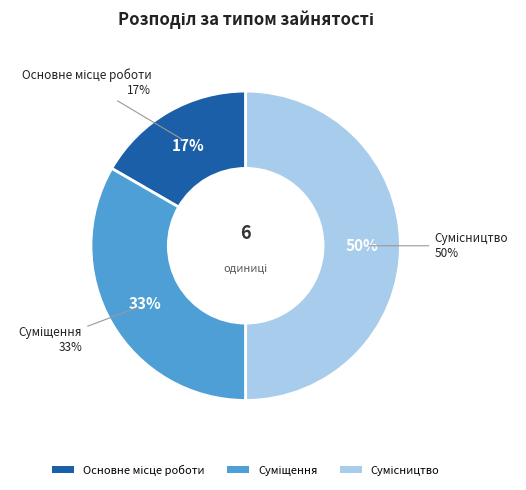

Rank the categories by value from lowest to highest.

Основне місце роботи, Суміщення, Сумісництво